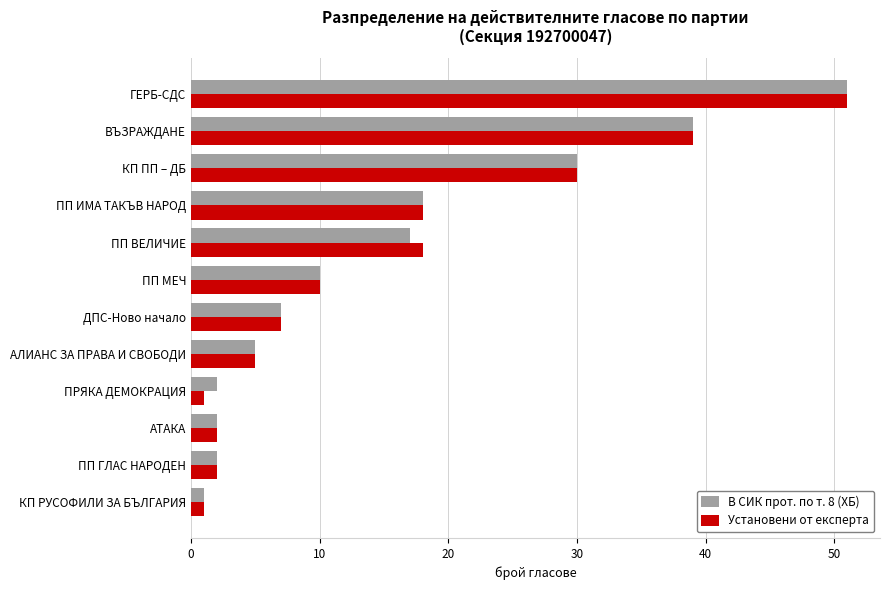

What is the highest value of the Установени от експерта series?

51